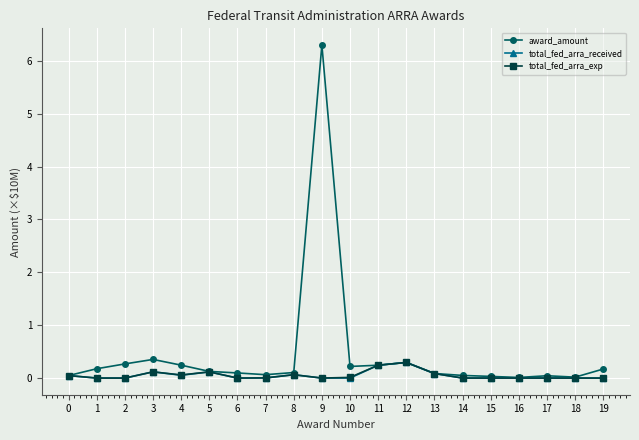

Is it true that award_amount equals 0.0 at 18?

True